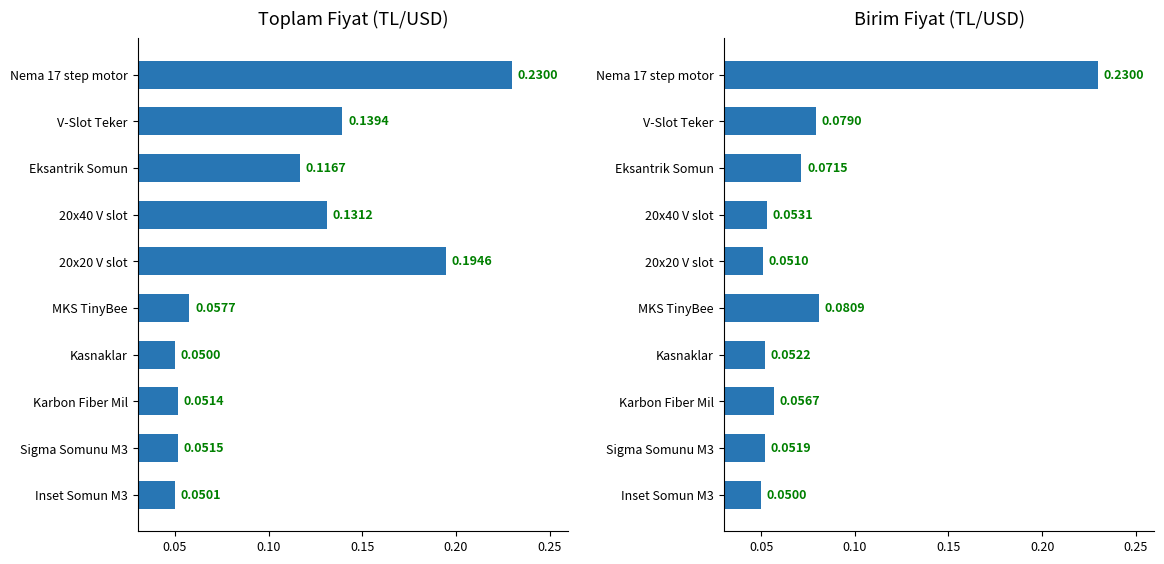

Reading left to right, what are all the values shown in this chart?

Toplam Fiyat: 0.1	0.1	0.1	0.1	0.1	0.2	0.1	0.1	0.1	0.2
Birim Fiyat: 0.1	0.1	0.1	0.1	0.1	0.1	0.1	0.1	0.1	0.2